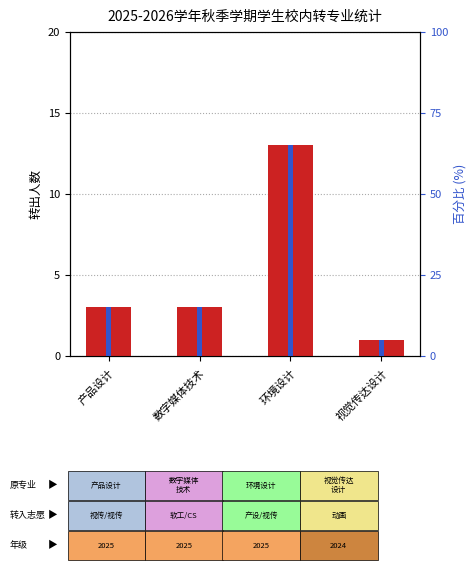

Which series changed the most between 产品设计 and 数字媒体技术?

转出人数